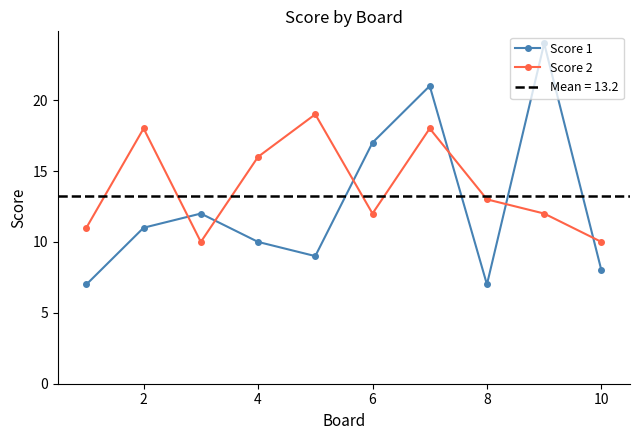

In Score 1, how many points are higher than both neighbors (excluding endpoints)?

3